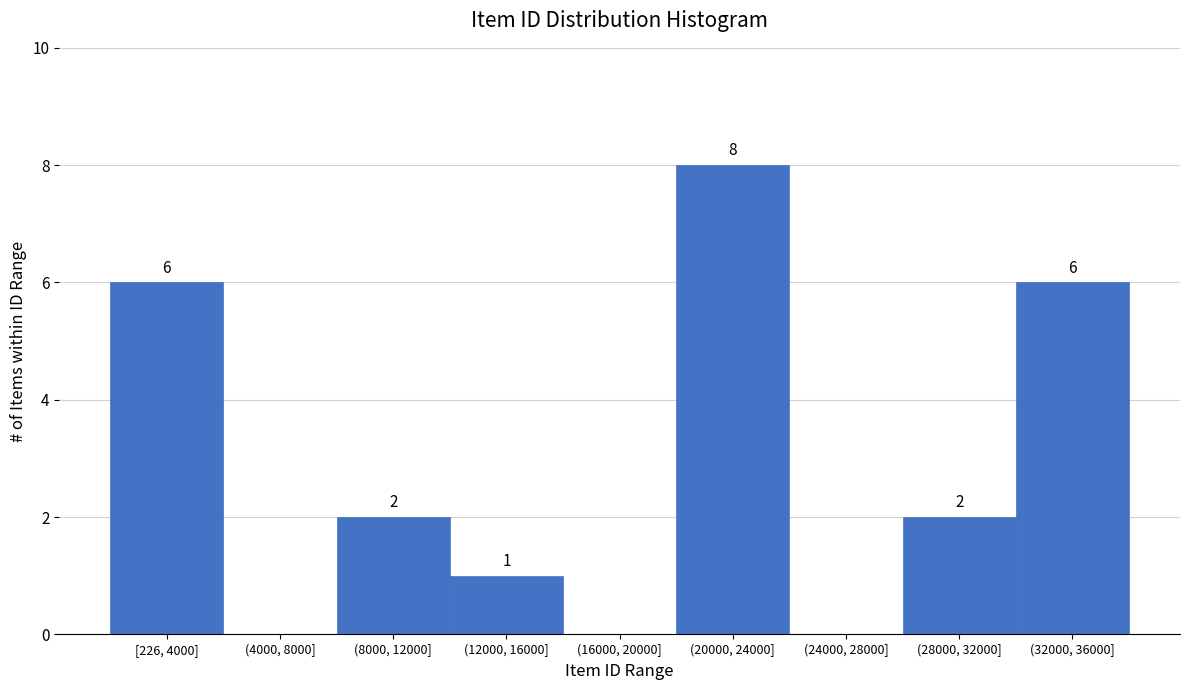

Reading left to right, what are all the values shown in this chart?

[226, 4000]=6	(4000, 8000]=0	(8000, 12000]=2	(12000, 16000]=1	(16000, 20000]=0	(20000, 24000]=8	(24000, 28000]=0	(28000, 32000]=2	(32000, 36000]=6